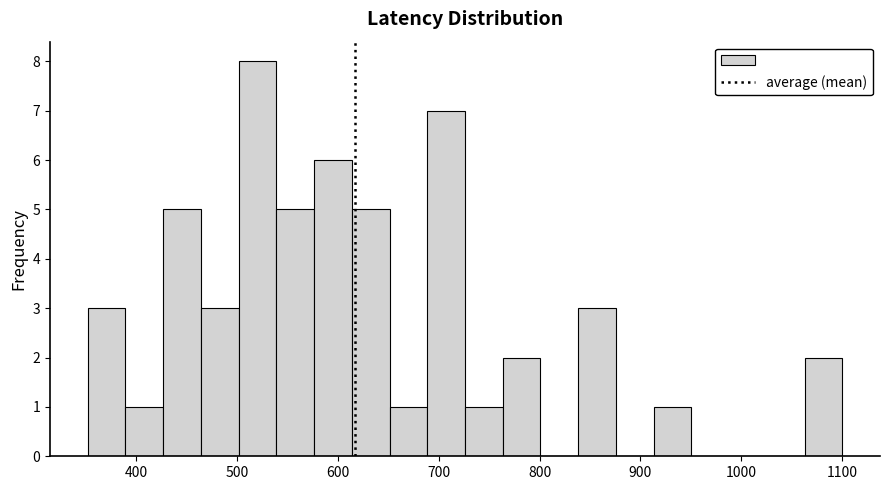

Read against the x-axis, roughly where is the centre of the tallest bar?

520